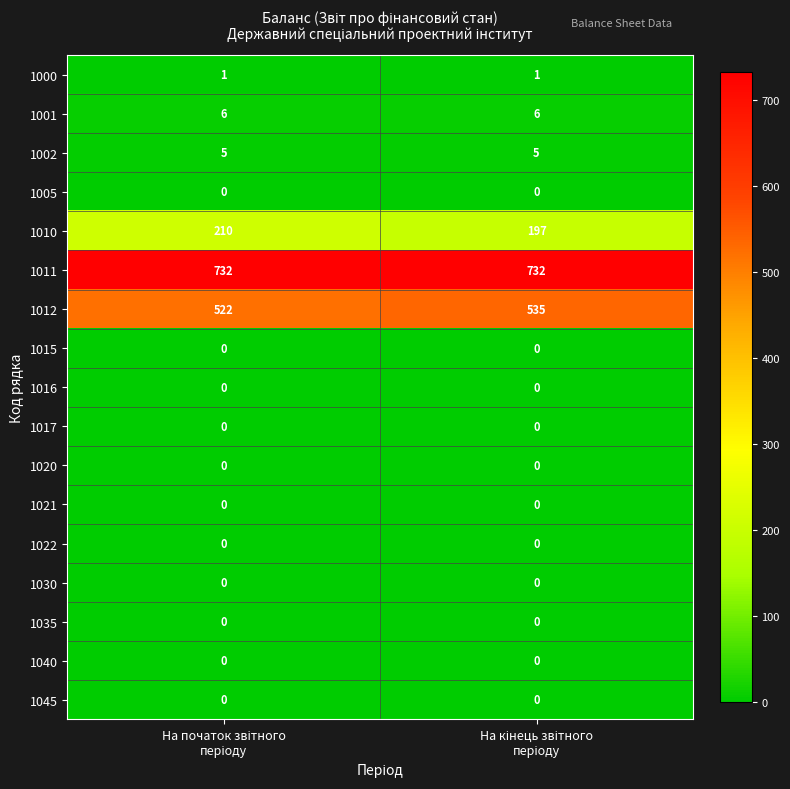

What is the maximum value shown in the chart?

732